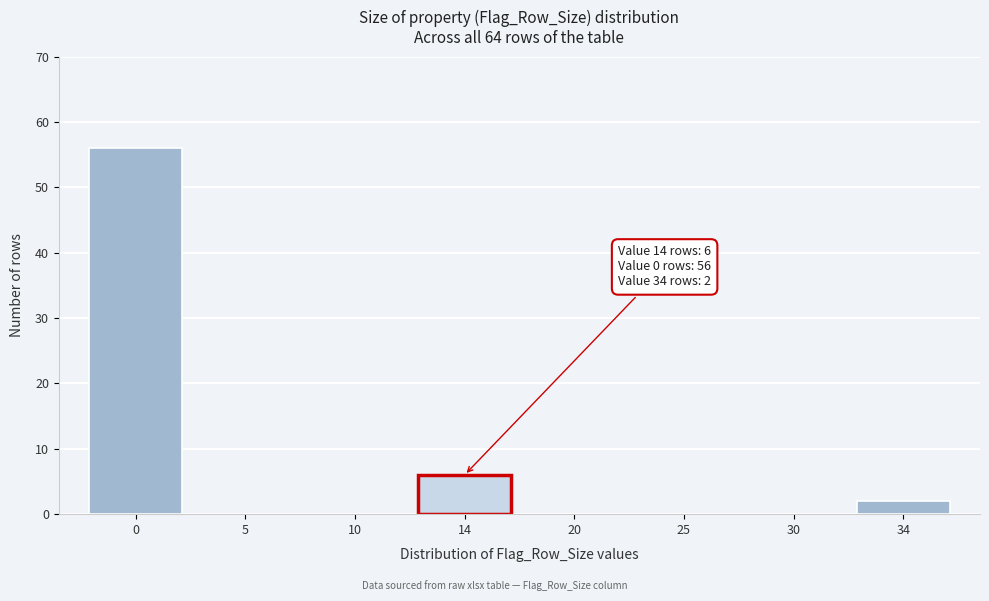

Reading left to right, what are all the values shown in this chart?

0=56	5=0	10=0	14=6	20=0	25=0	30=0	34=2